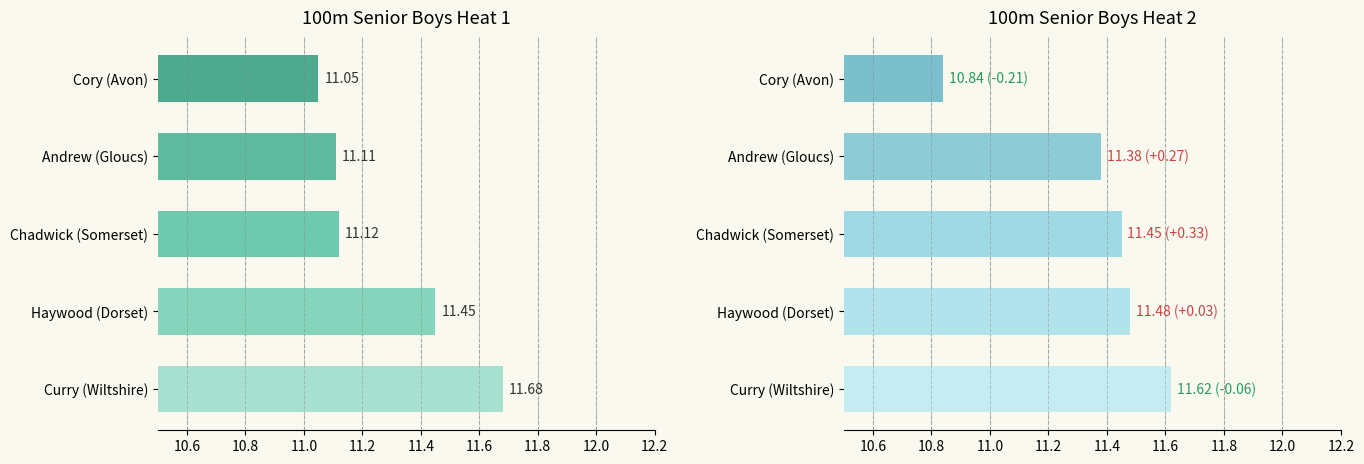

What are all the series names shown in the legend?

Heat 1, Heat 2